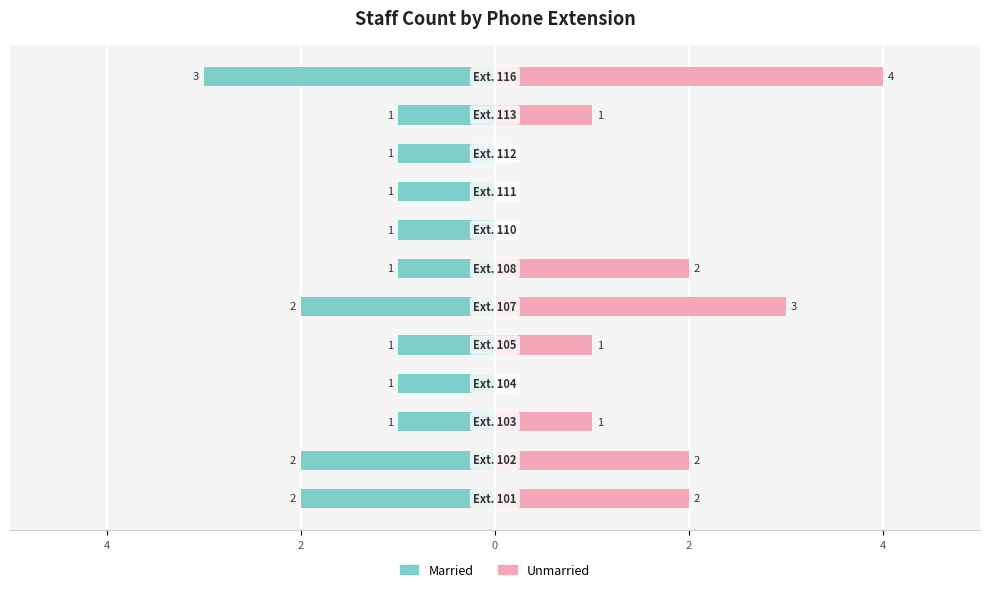

Count the Unmarried values in the range 0 to 2.

10